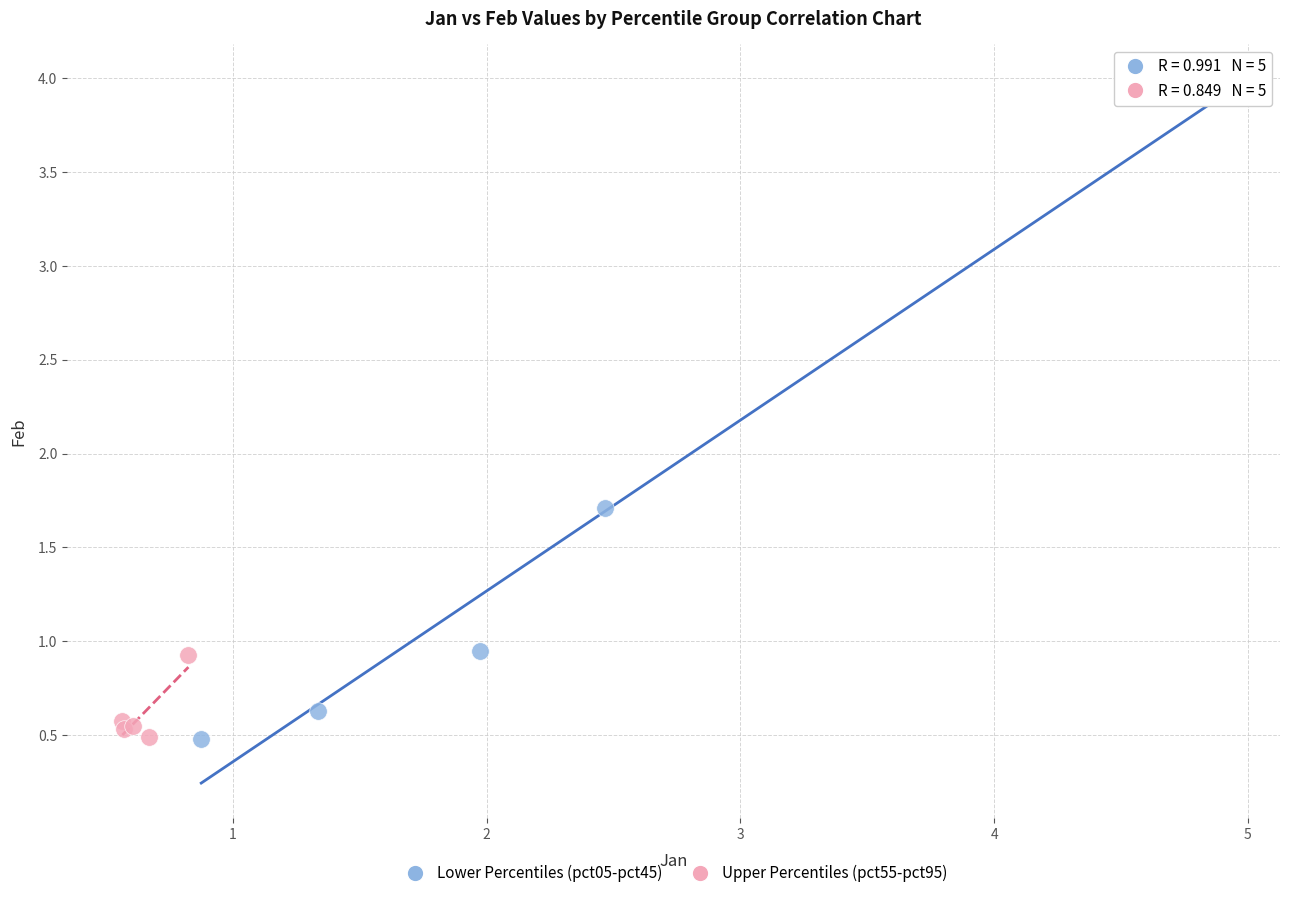

Which series contains the highest Y value?

Lower Percentiles (pct05-pct45)